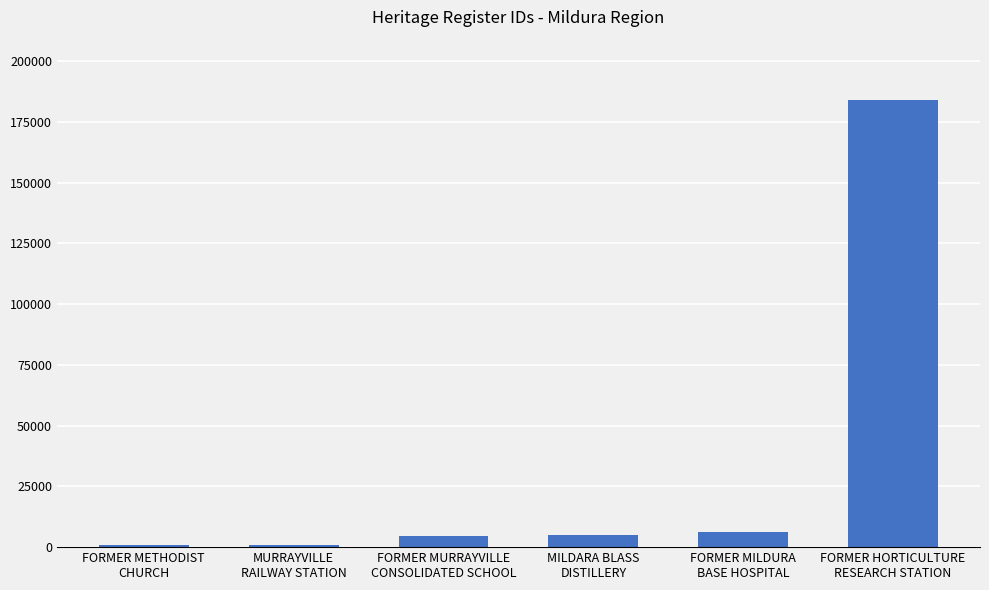

What is the maximum value shown in the chart?

183834